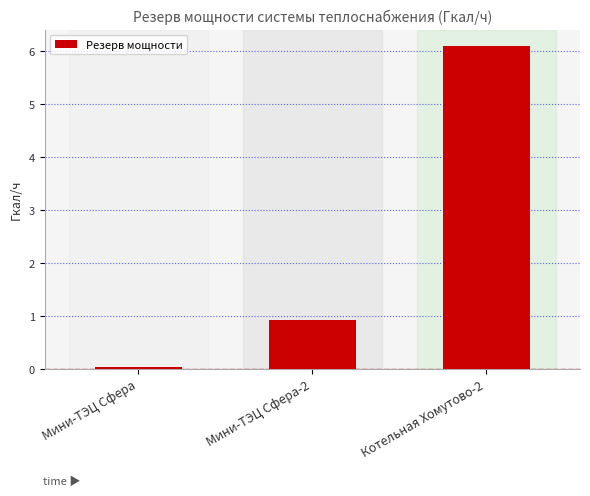

Rank the categories by value from highest to lowest.

Котельная Хомутово-2, Мини-ТЭЦ Сфера-2, Мини-ТЭЦ Сфера